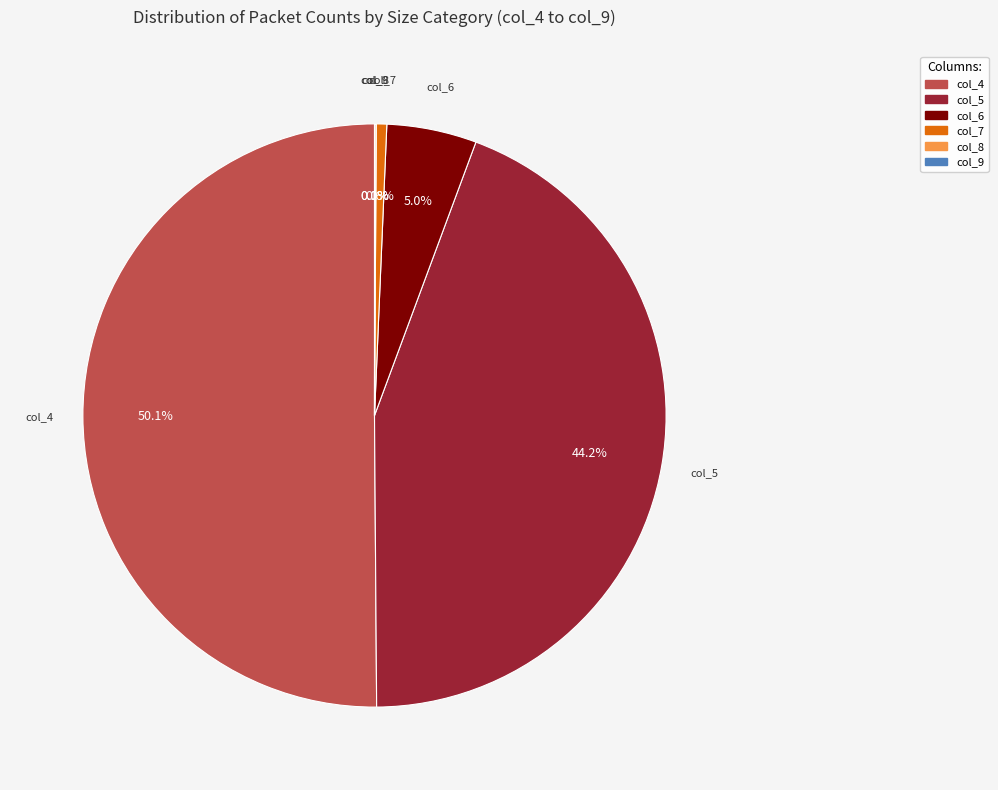

Which slice represents more than half of the pie?

col_4